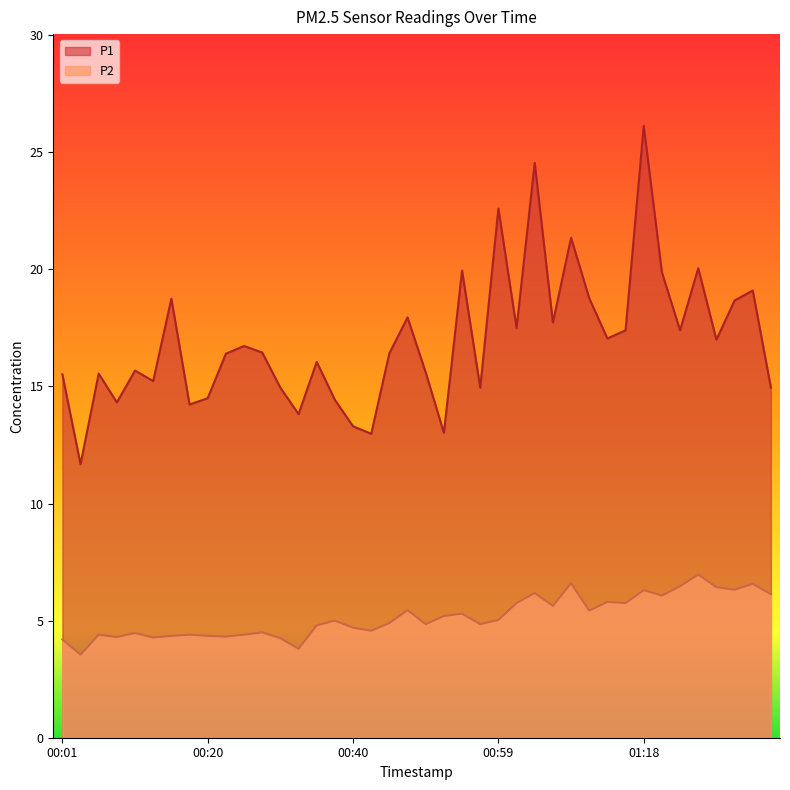

Count the number of categories in the chart.

40